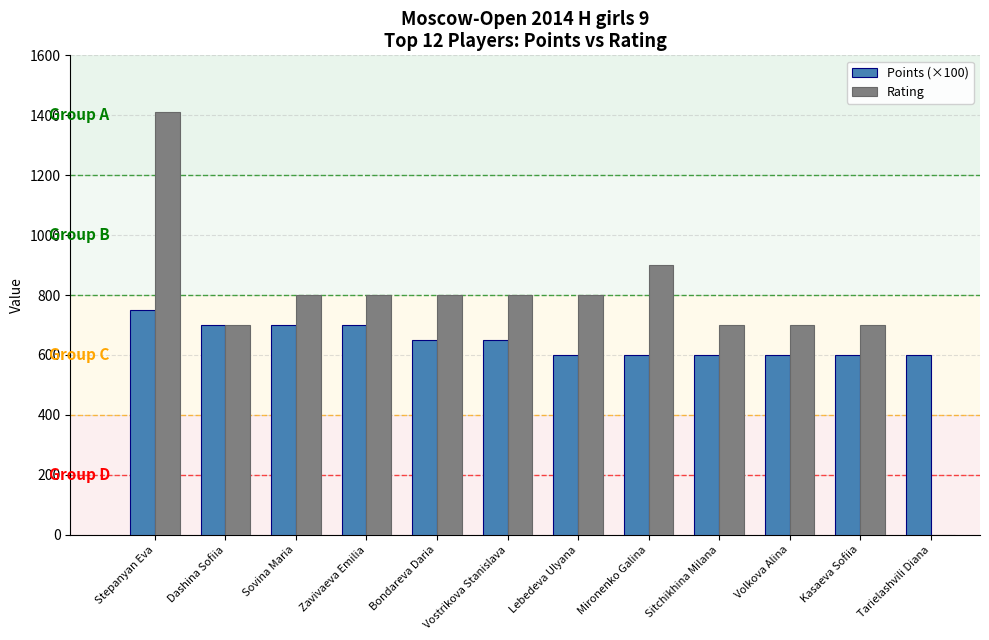

What is the sum of the Rating values at Tarielashvili Diana and Stepanyan Eva?

1412